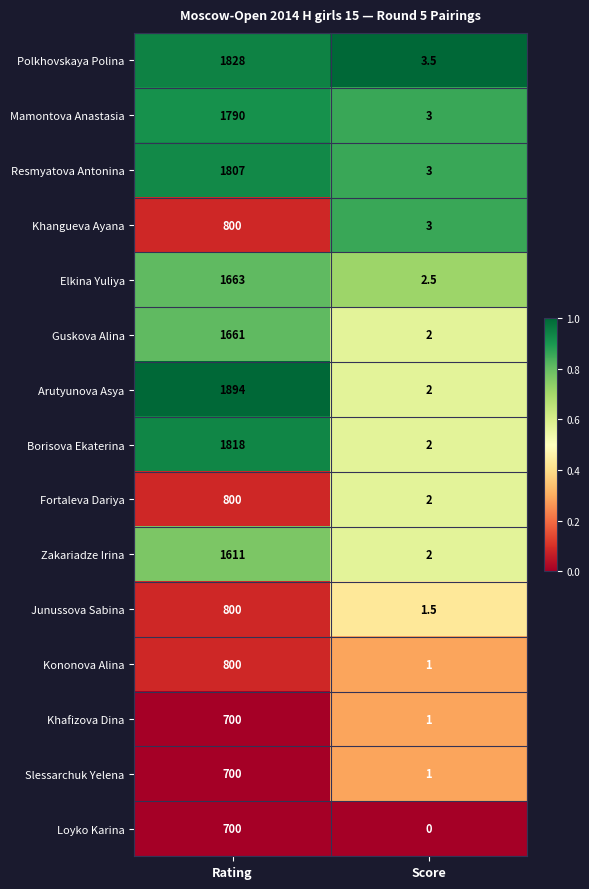

At which category does the chart reach its peak across all series?

Rating